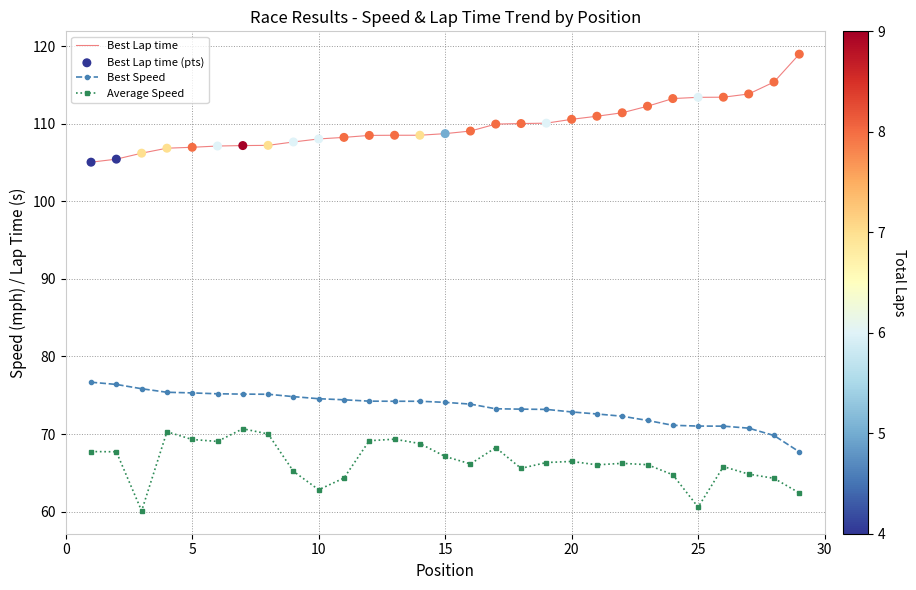

Which series has the largest total across all categories?

Best Lap time